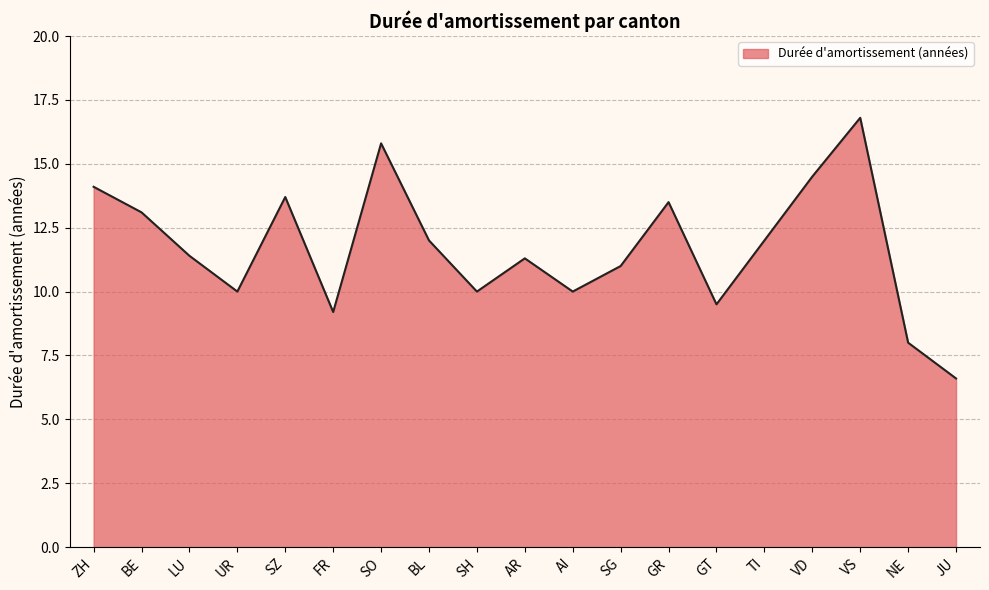

What is the difference between the maximum and minimum values?

10.2